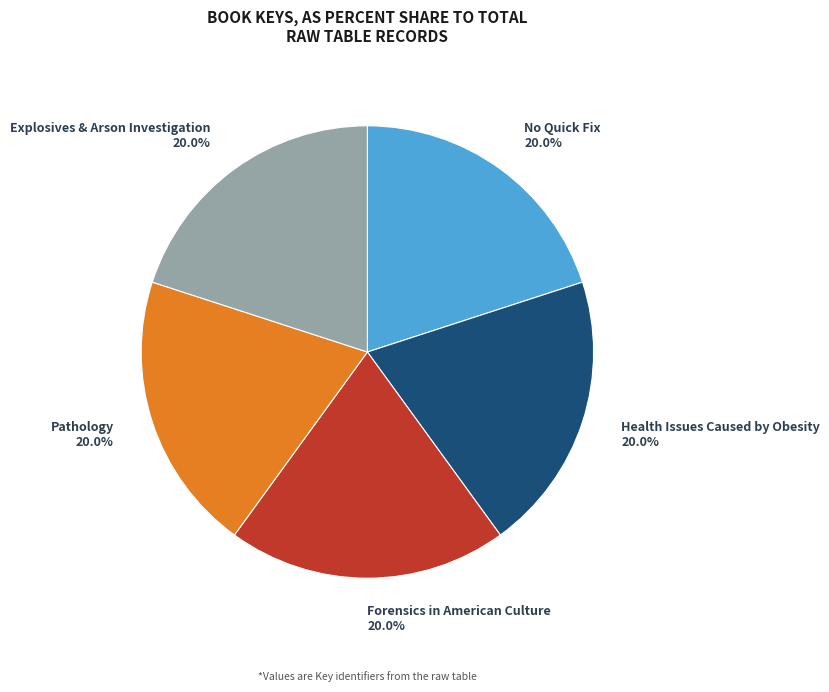

Is the sum of Pathology and Health Issues Caused by Obesity greater than half?

No